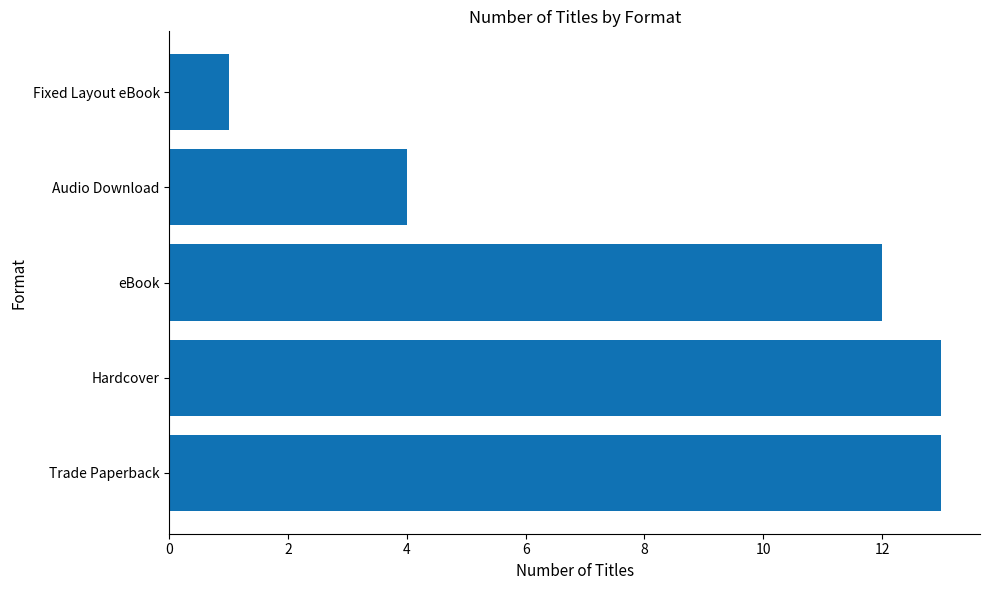

What is the difference between the maximum and minimum values?

12